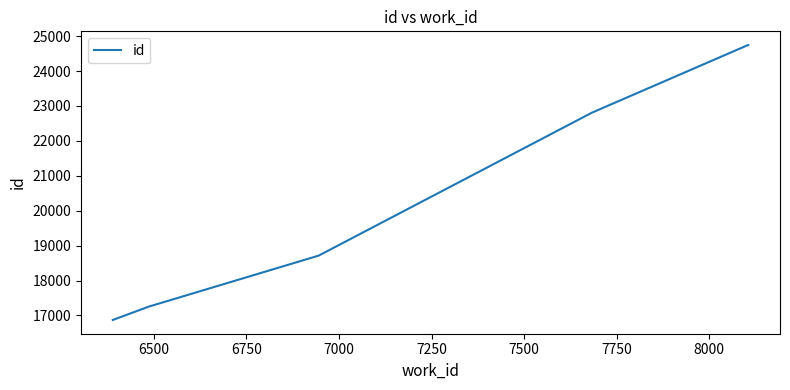

What is the difference between the maximum and minimum values?

7872